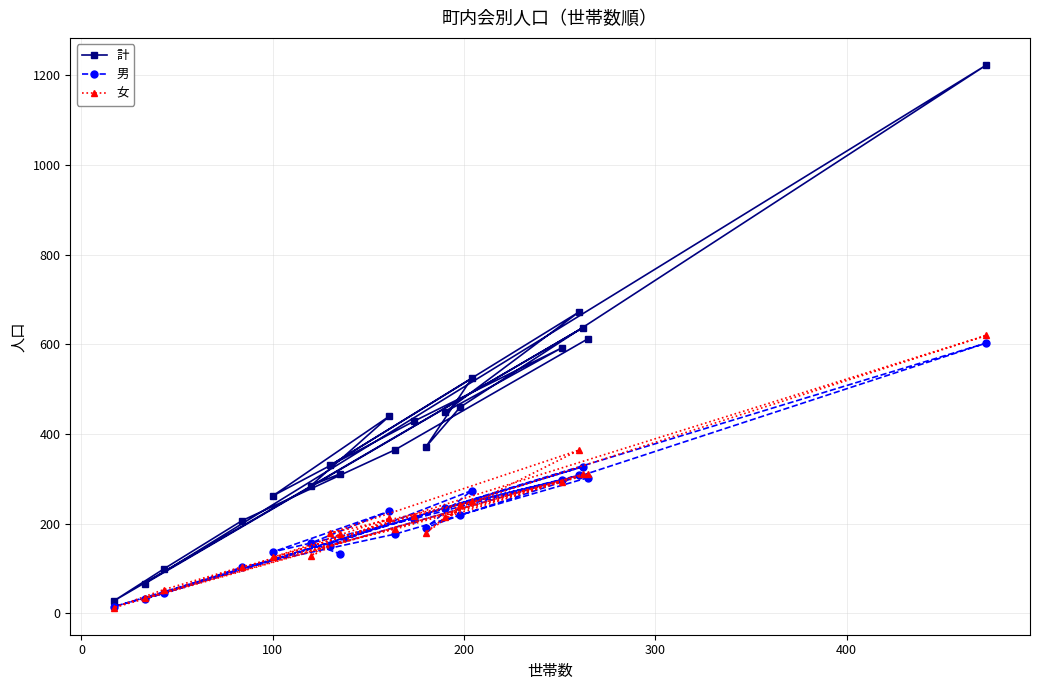

How many distinct data groups are displayed?

3